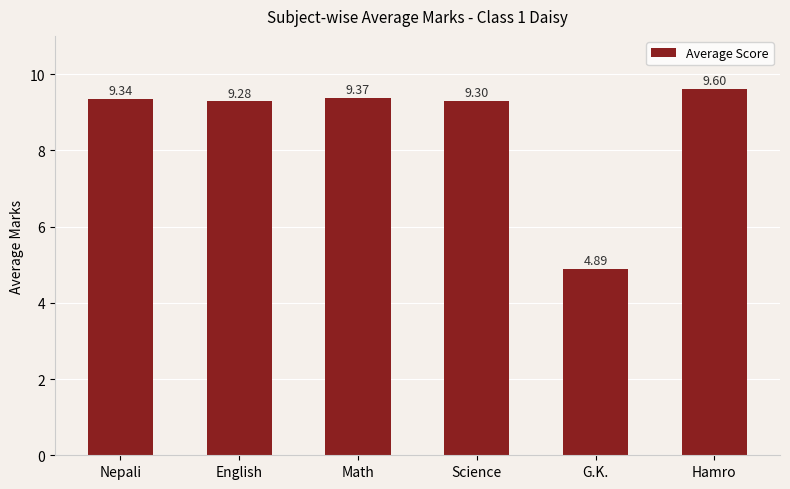

Which label corresponds to the largest value in the chart?

Hamro